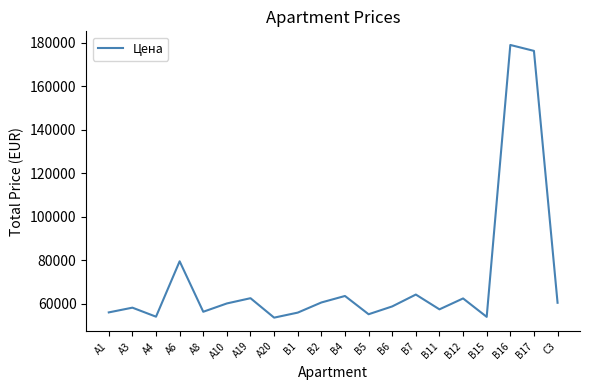

How many interior local peaks (higher than both neighbors) does the data have?

7